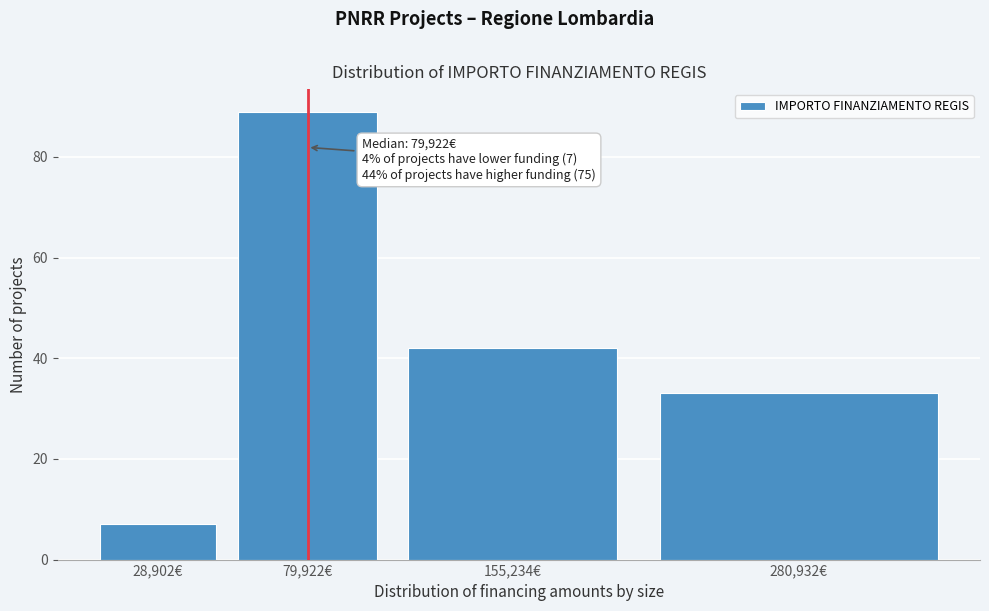

Reading left to right, transcribe all the data shown in this chart.

28,902€=7	79,922€=89	155,234€=42	280,932€=33